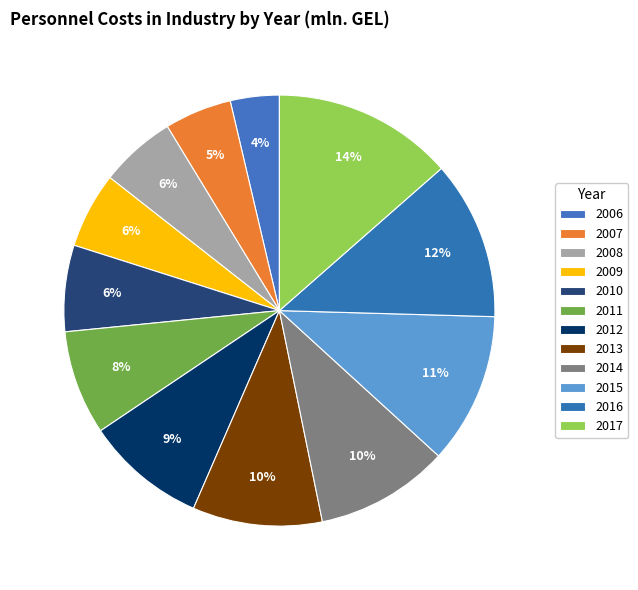

Does 2006 represent more than half of the total?

No